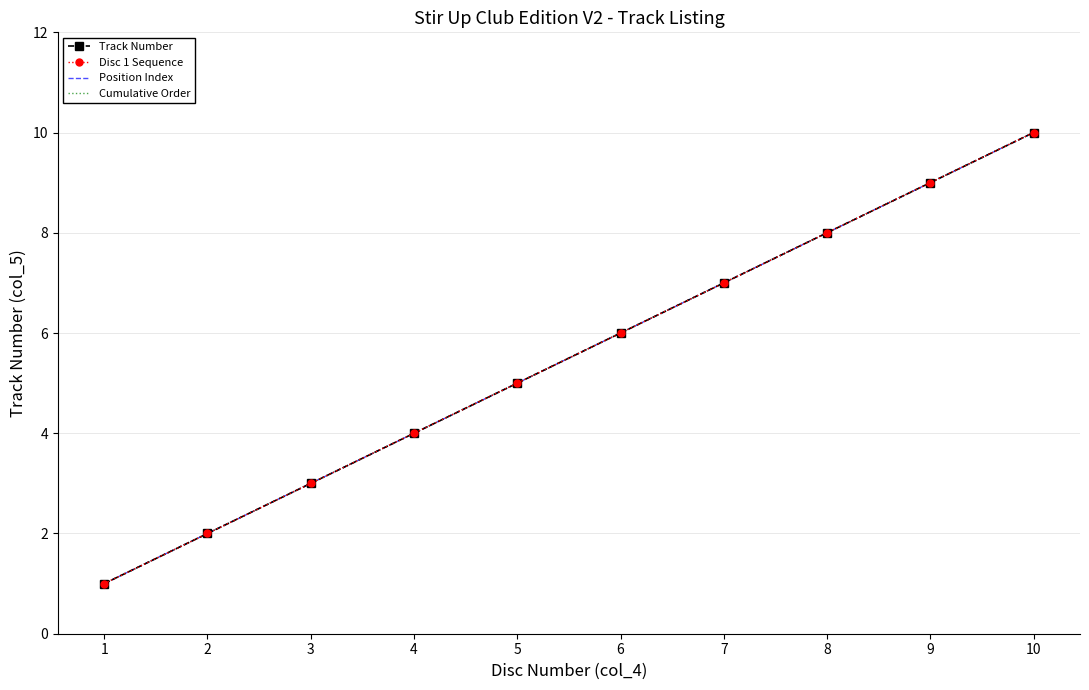

True or false: Track Number and Position Index cross at least once.

False